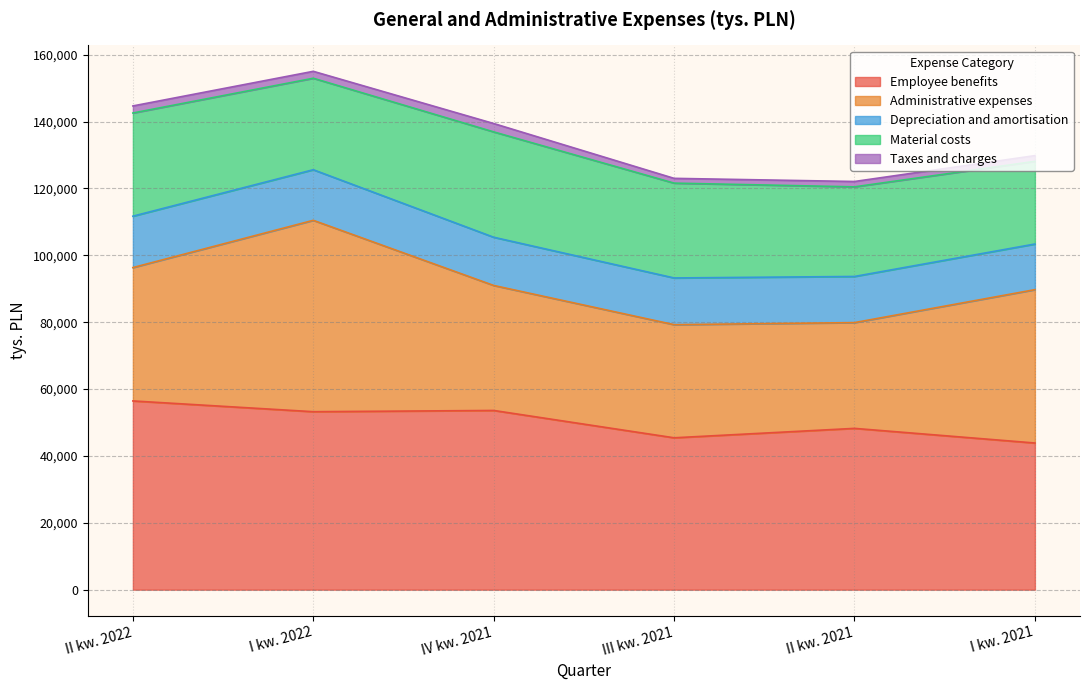

Which category has the lowest value across all series?

III kw. 2021